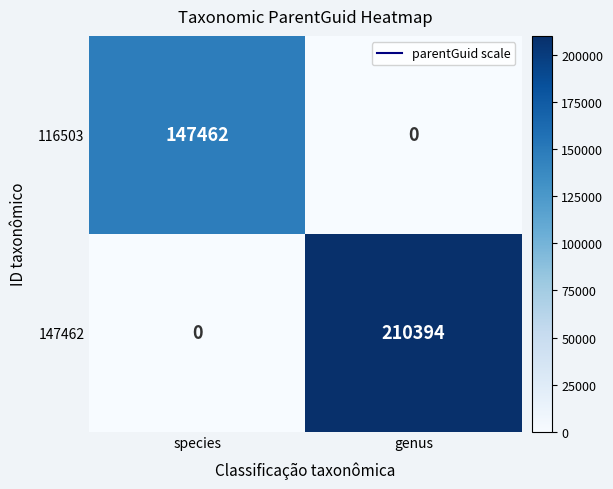

Between species and genus, which series saw the biggest shift?

147462